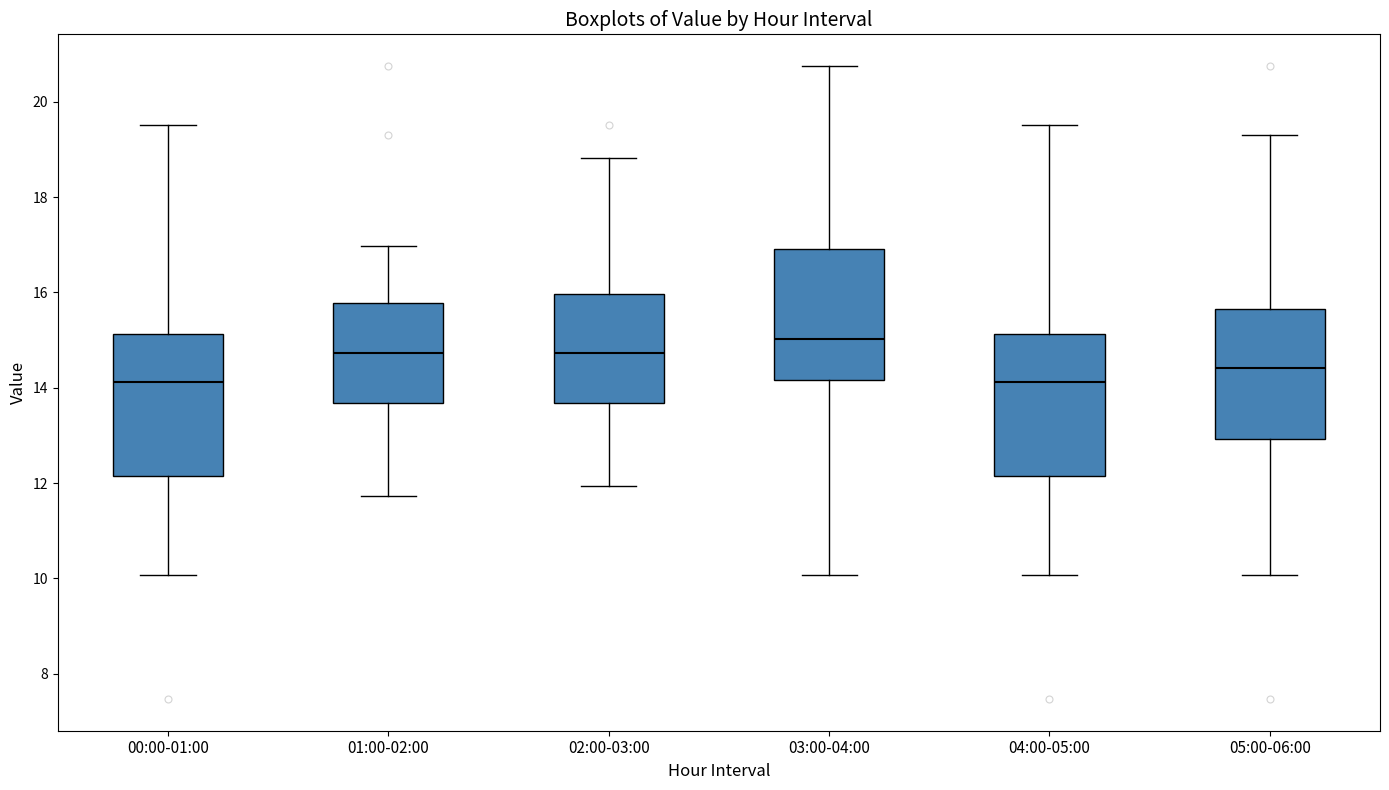

Reading left to right, transcribe this box plot: for each box, give where its median line is, the range the box spans, and where its two whiskers end, as read against the y-axis. The values are not printed on the chart, so give them approximately, as read against the axis.

00:00-01:00: median 14.2, box 12.2 to 15.2, whiskers 10.0 to 19.6
01:00-02:00: median 14.8, box 13.6 to 15.8, whiskers 11.8 to 17.0
02:00-03:00: median 14.8, box 13.6 to 16.0, whiskers 12.0 to 18.8
03:00-04:00: median 15.0, box 14.2 to 17.0, whiskers 10.0 to 20.8
04:00-05:00: median 14.2, box 12.2 to 15.2, whiskers 10.0 to 19.6
05:00-06:00: median 14.4, box 13.0 to 15.6, whiskers 10.0 to 19.4